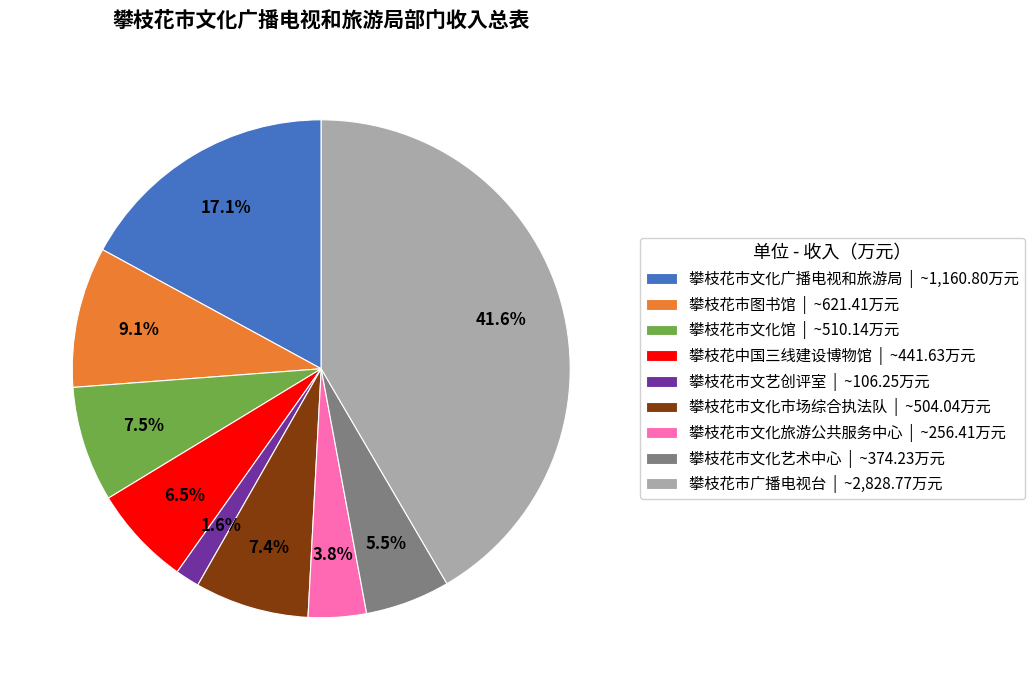

Does 攀枝花市文艺创评室 | ~106.25万元 represent more than half of the total?

No